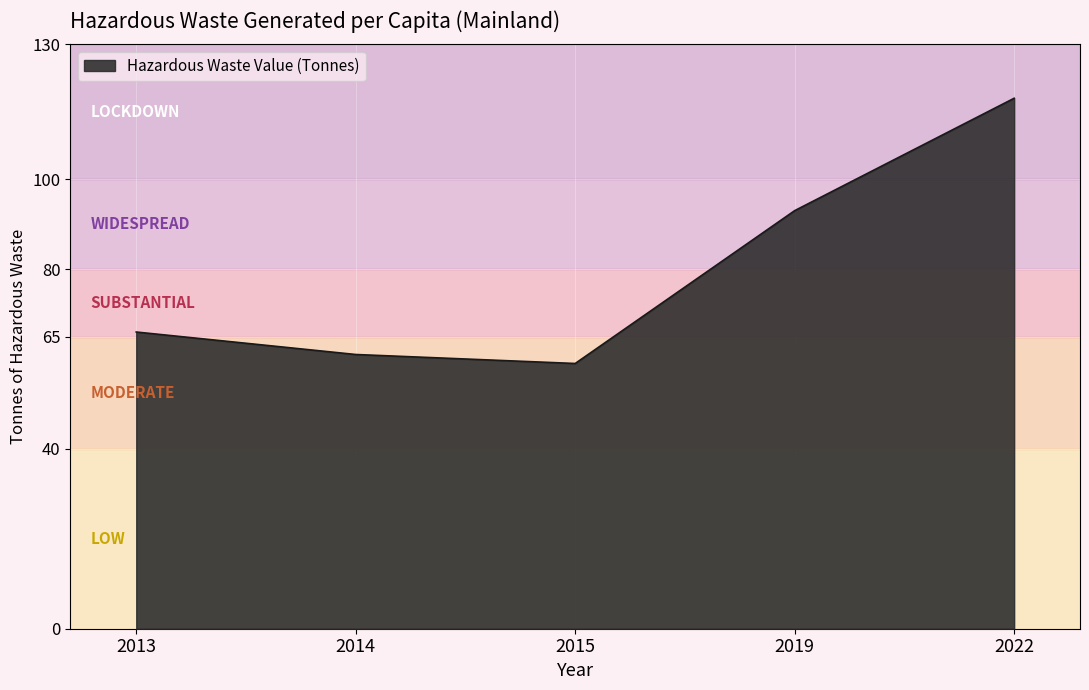

List the labels in order of value, smallest first.

2015, 2014, 2013, 2019, 2022